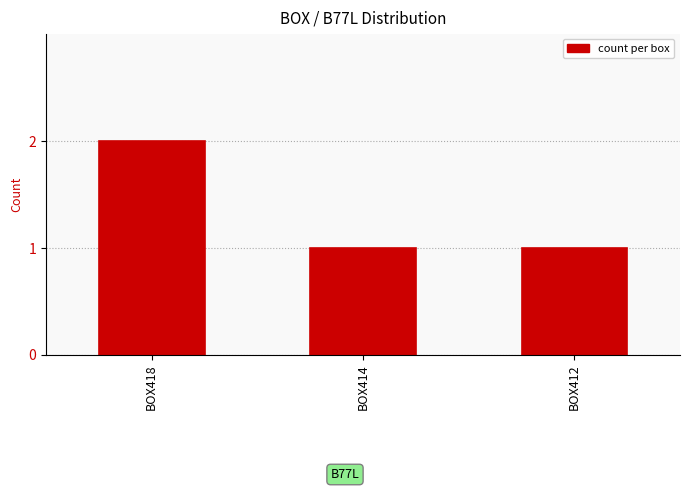

What is the sum of all values?

4